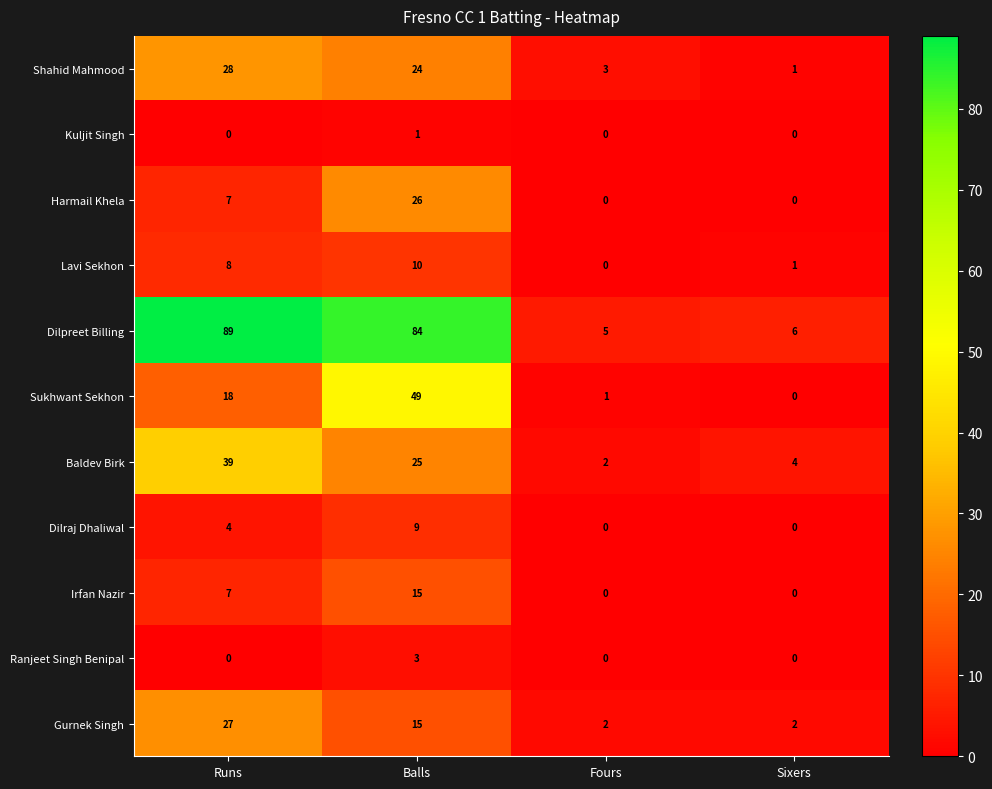

The Irfan Nazir series shows 10 at Runs. True or false?

False